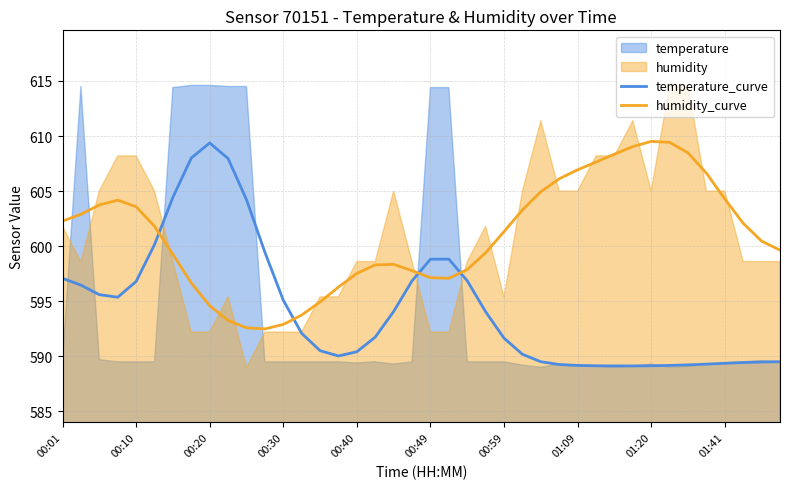

How many intersections are there between humidity_curve and temperature_curve?

4